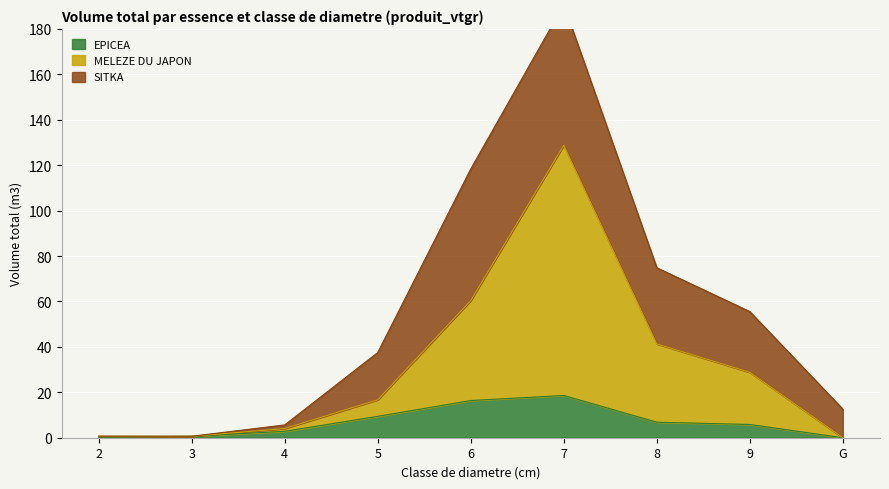

True or false: MELEZE DU JAPON has more than 1 points higher than both neighbors.

False